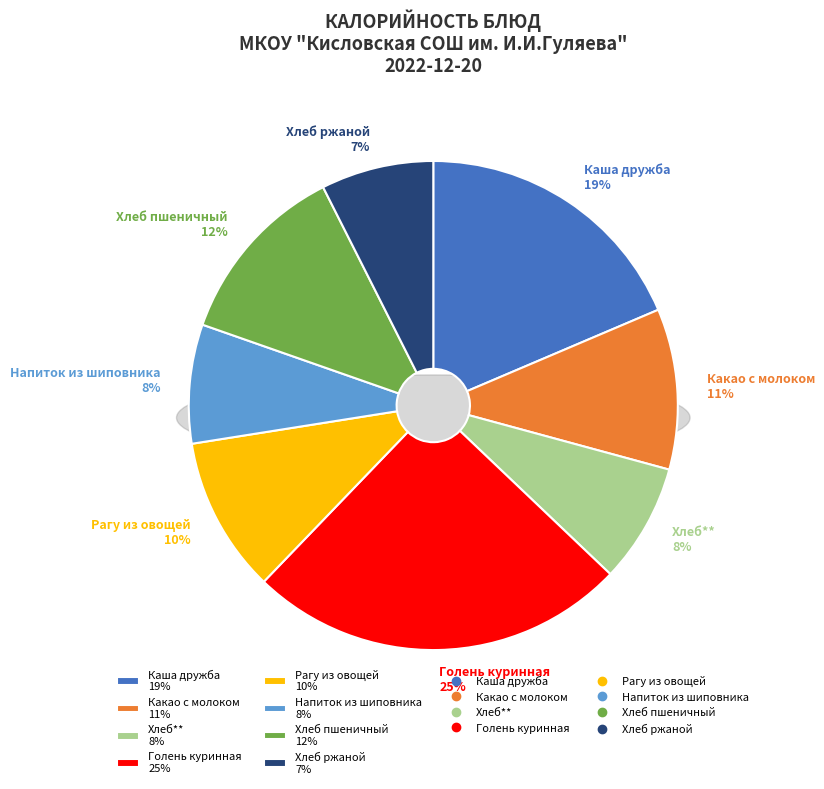

Which category has the smallest portion of the pie?

Хлеб ржаной